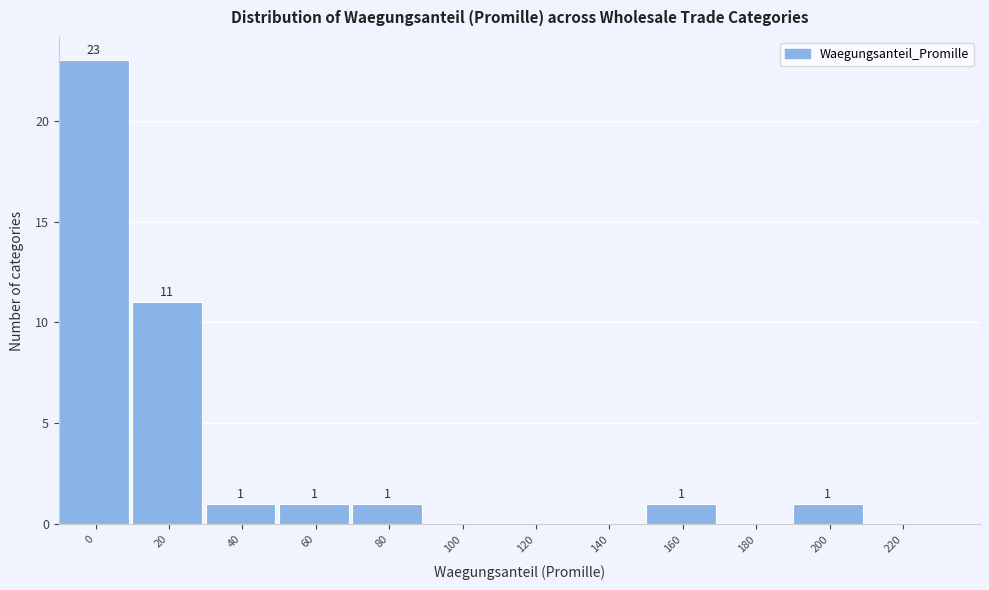

Reading left to right, list all the values displayed in this chart.

0=23	20=11	40=1	60=1	80=1	100=0	120=0	140=0	160=1	180=0	200=1	220=0